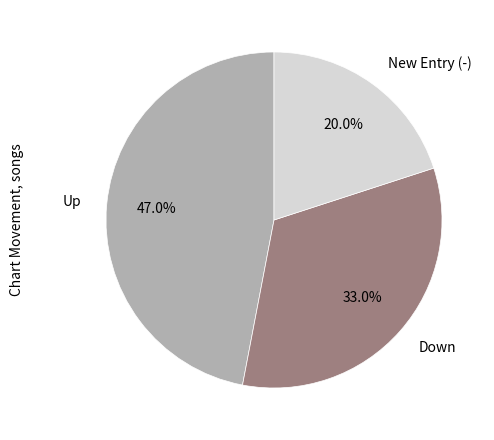

Is there any slice that represents more than half of the pie?

No